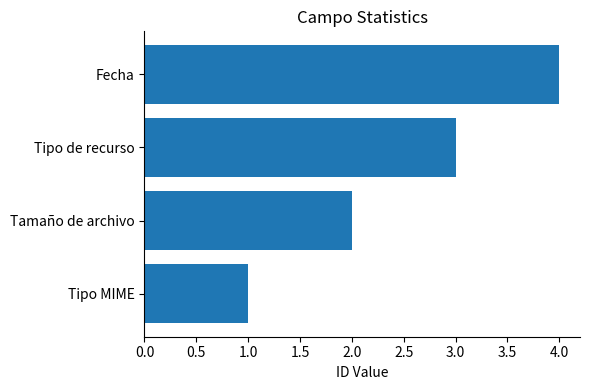

Rank the categories by value from highest to lowest.

Fecha, Tipo de recurso, Tamaño de archivo, Tipo MIME